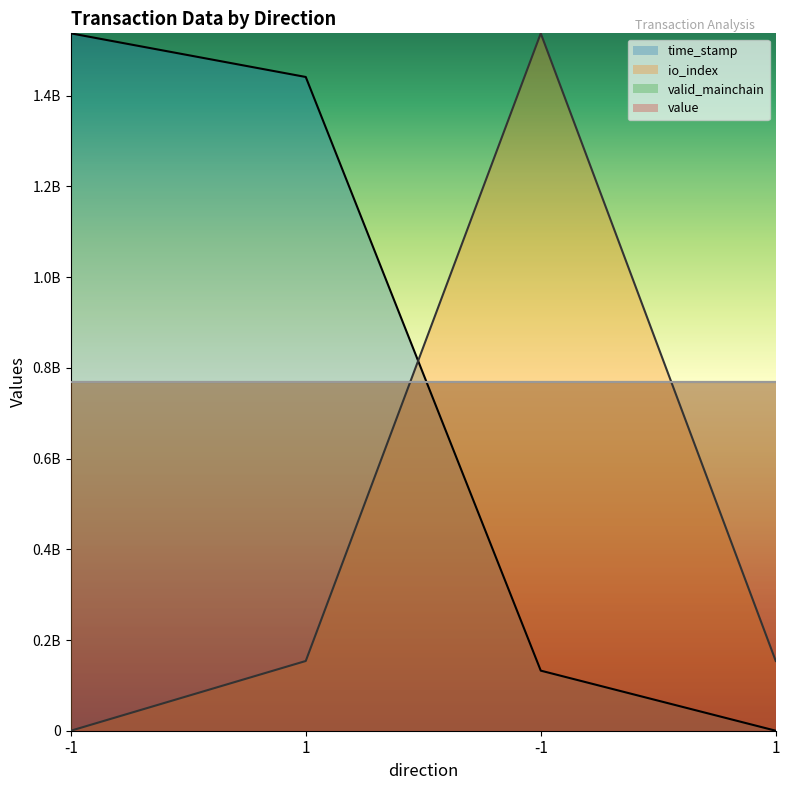

How many data points in io_index are less than 153750000?

1